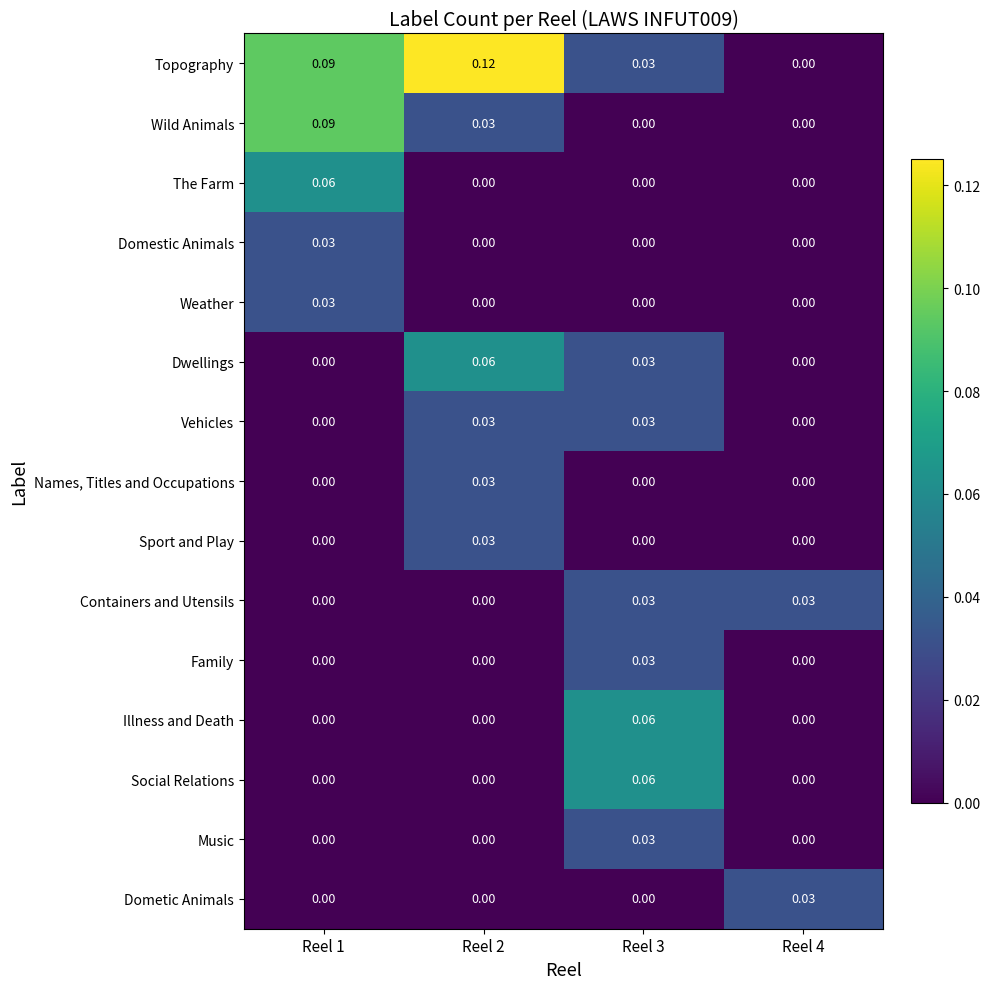

Is the value of Names, Titles and Occupations at Reel 3 greater than the value of Topography at Reel 1?

No